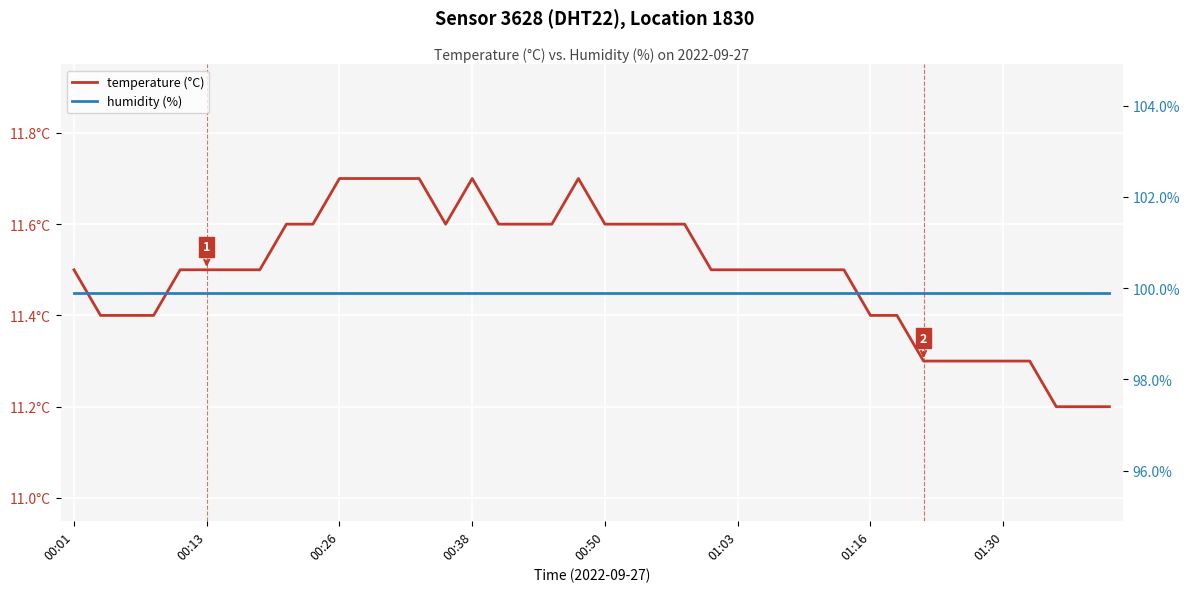

The humidity (%) series shows 99.9 at 21. True or false?

True